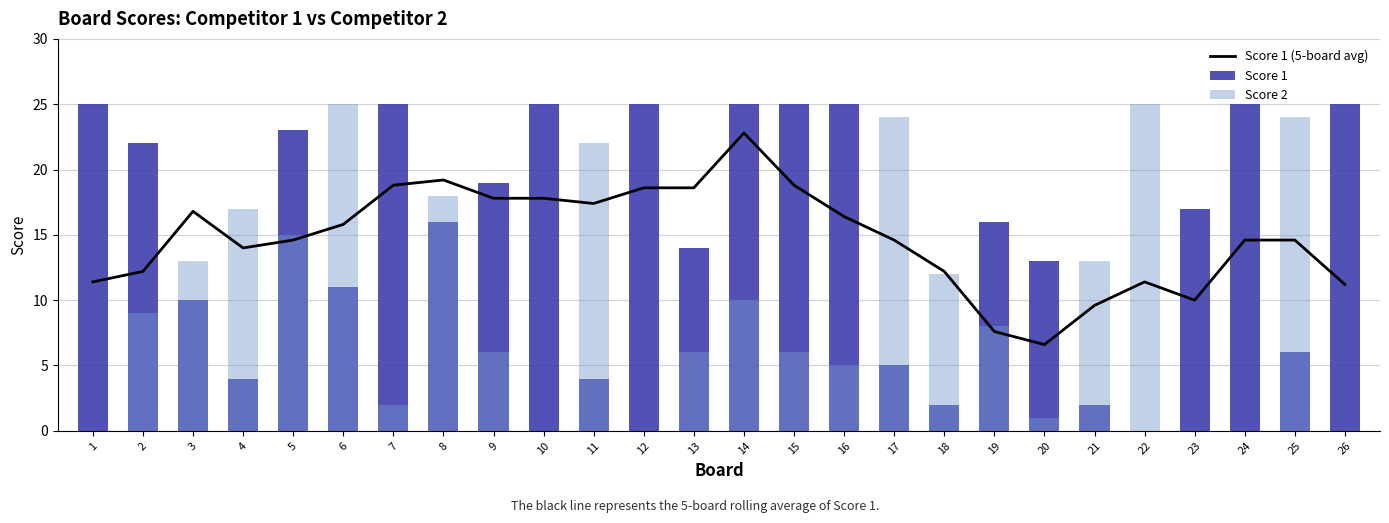

The value of Score 2 at 9 is 3.4. True or false?

False